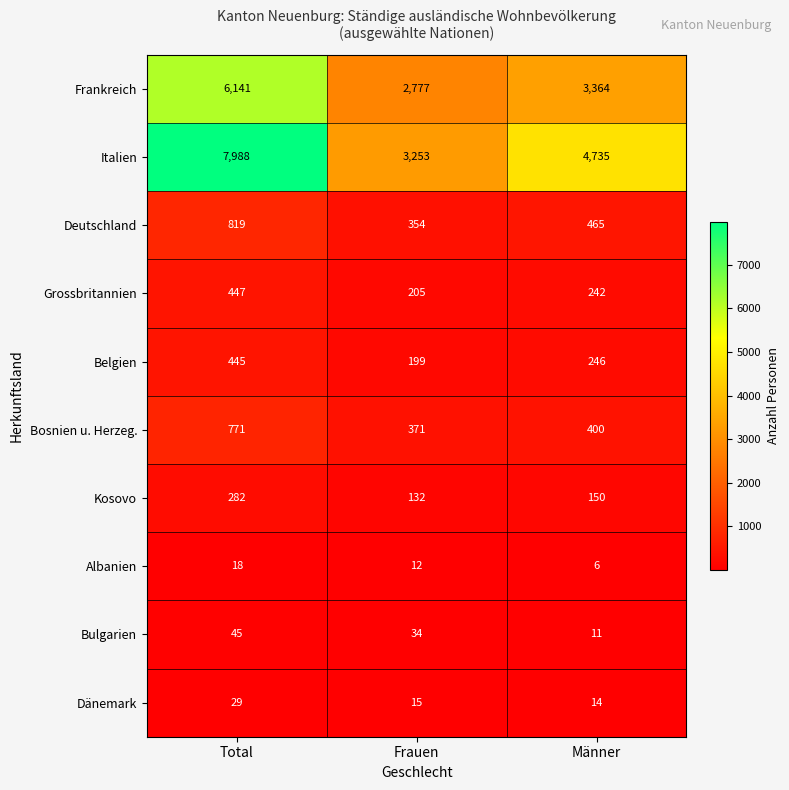

Is it true that Albanien equals 18 at Total?

True